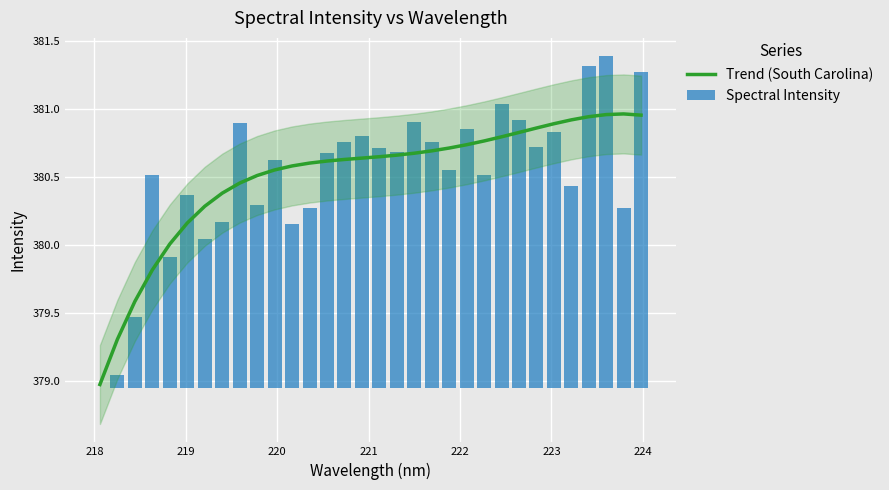

What is the lowest value of the Trend (South Carolina) series?

379.0